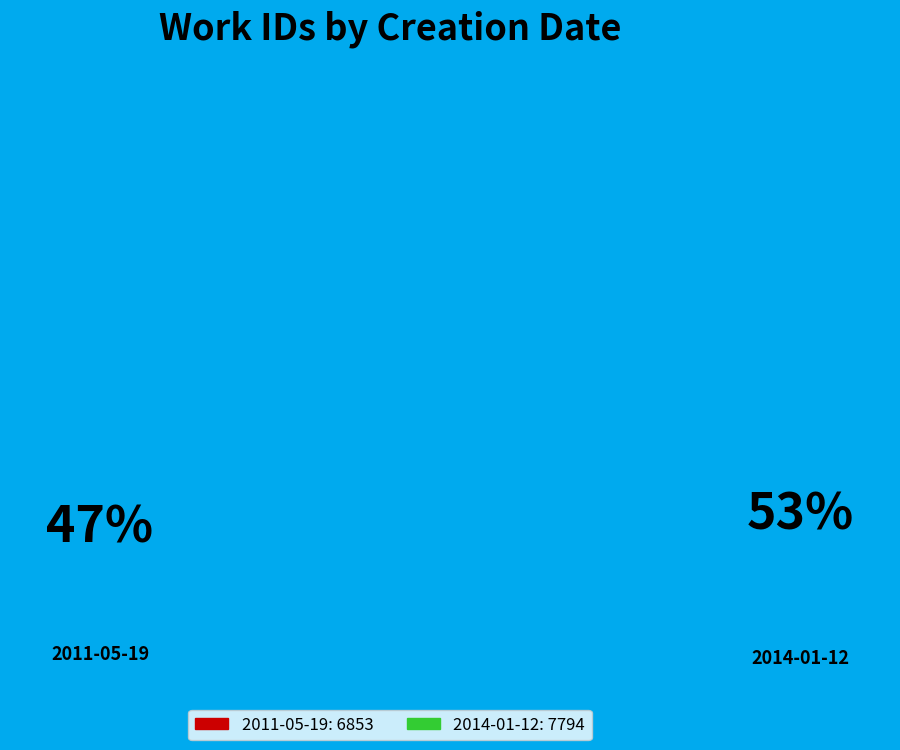

Which has a higher value, 2014-01-12 or 2011-05-19?

2014-01-12